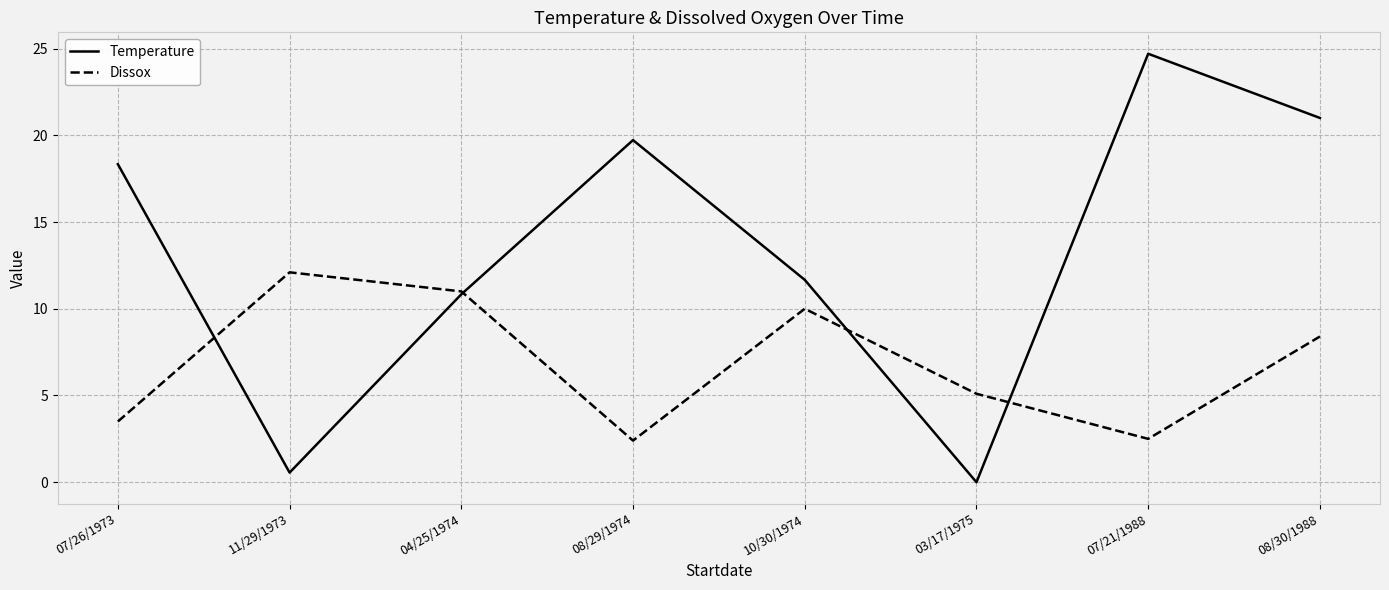

What are all the series names shown in the legend?

Temperature, Dissox